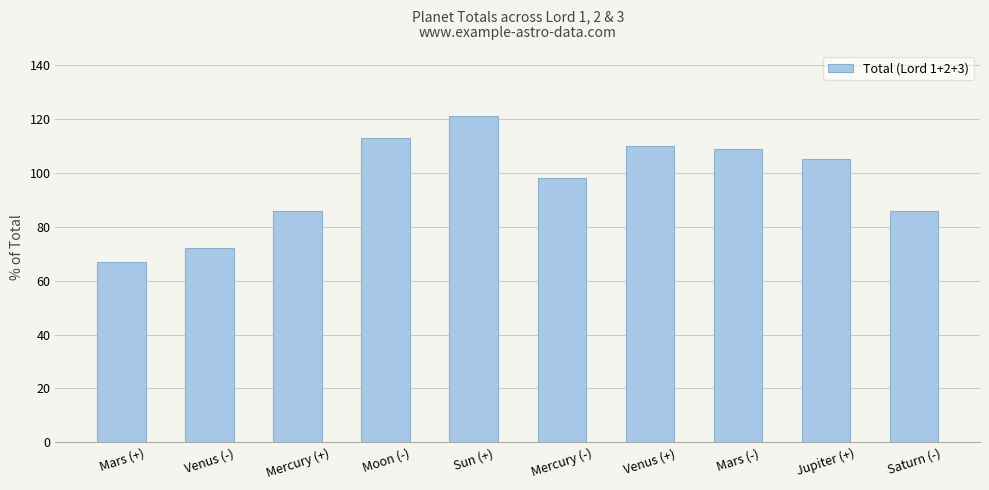

What is the maximum value shown in the chart?

121